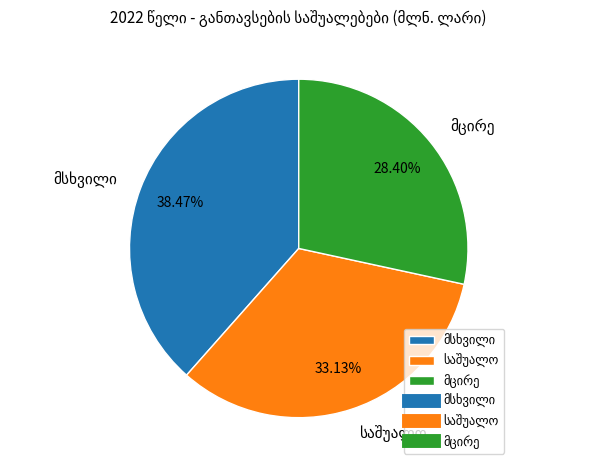

Does any single category account for the majority?

No